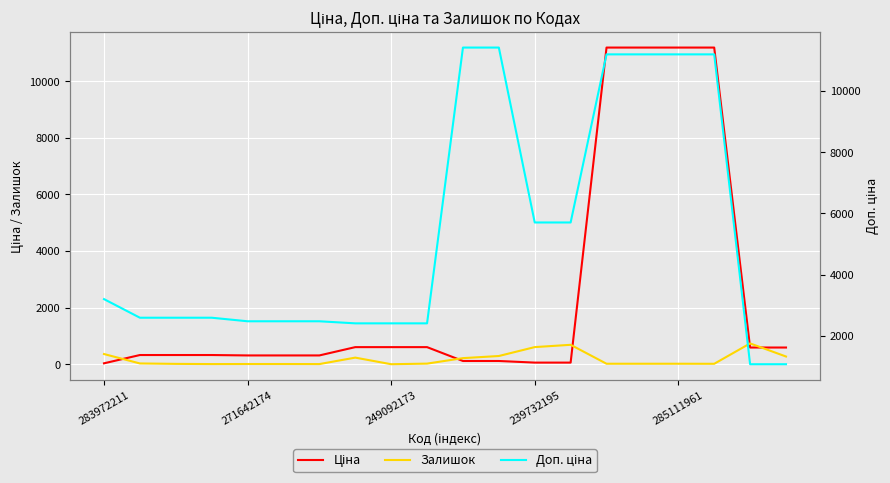

Which category has the highest value across all series?

10